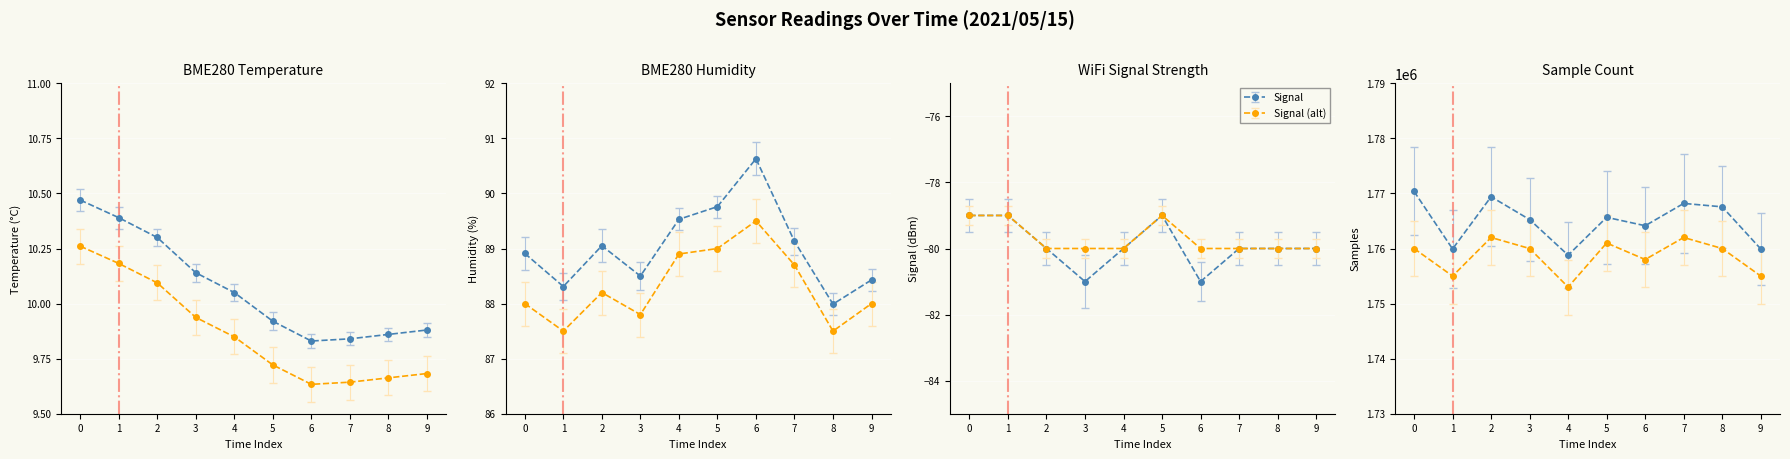

What is the sum of all BME280_humidity values?

890.2